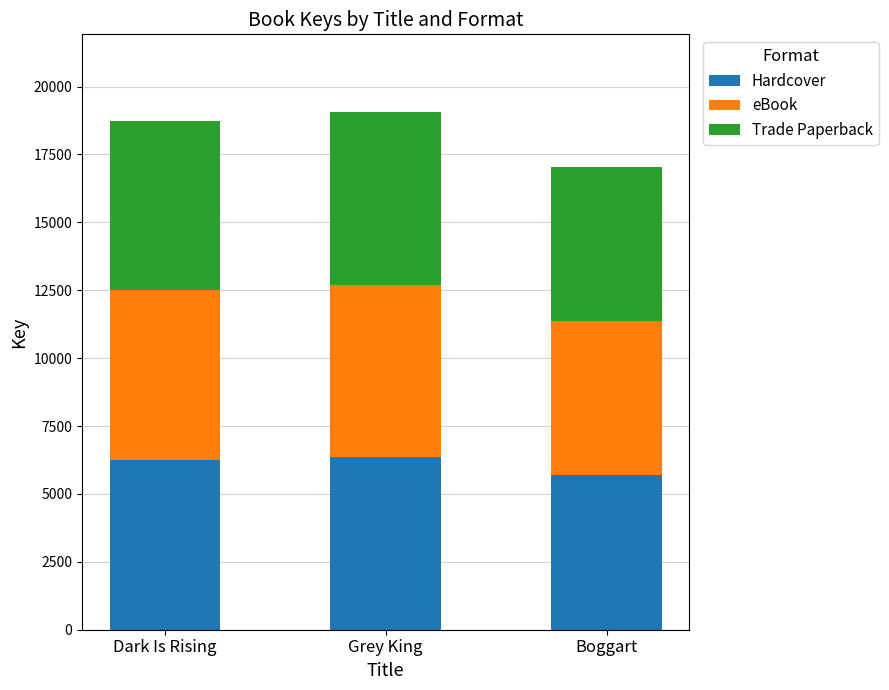

Which category has the lowest value in the Hardcover series?

Boggart